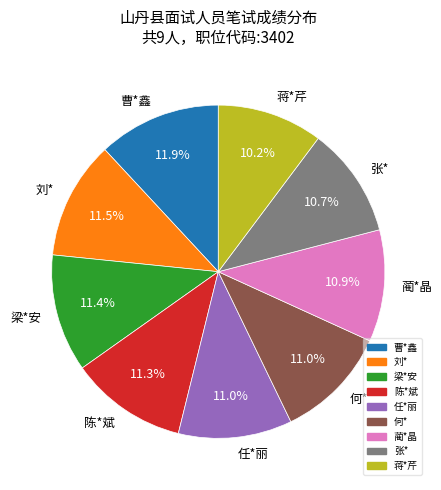

Count the number of slices in the pie.

9